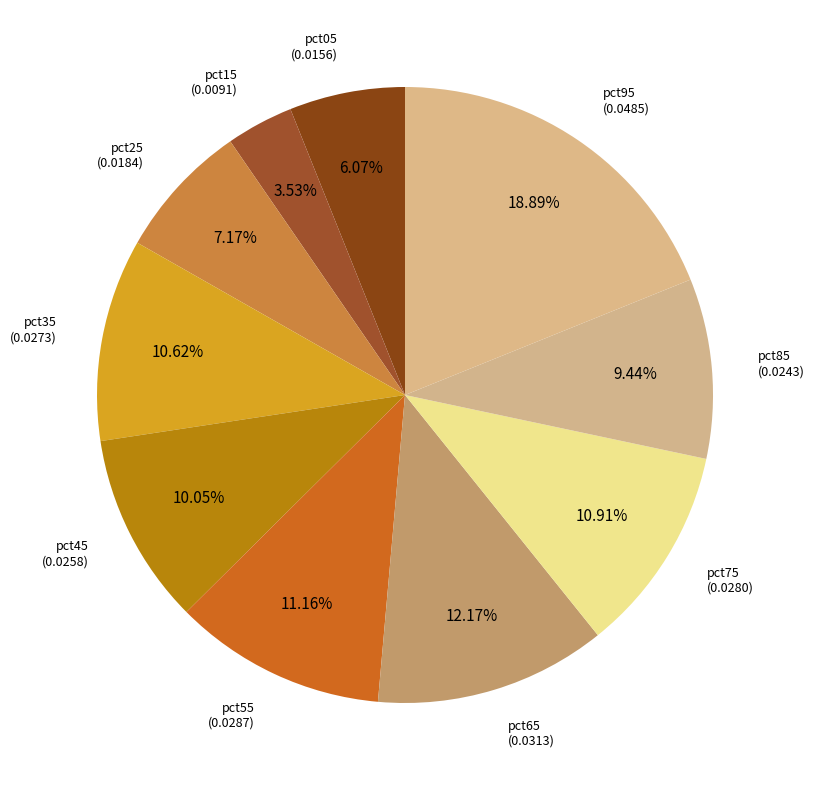

How many segments does this pie chart have?

10